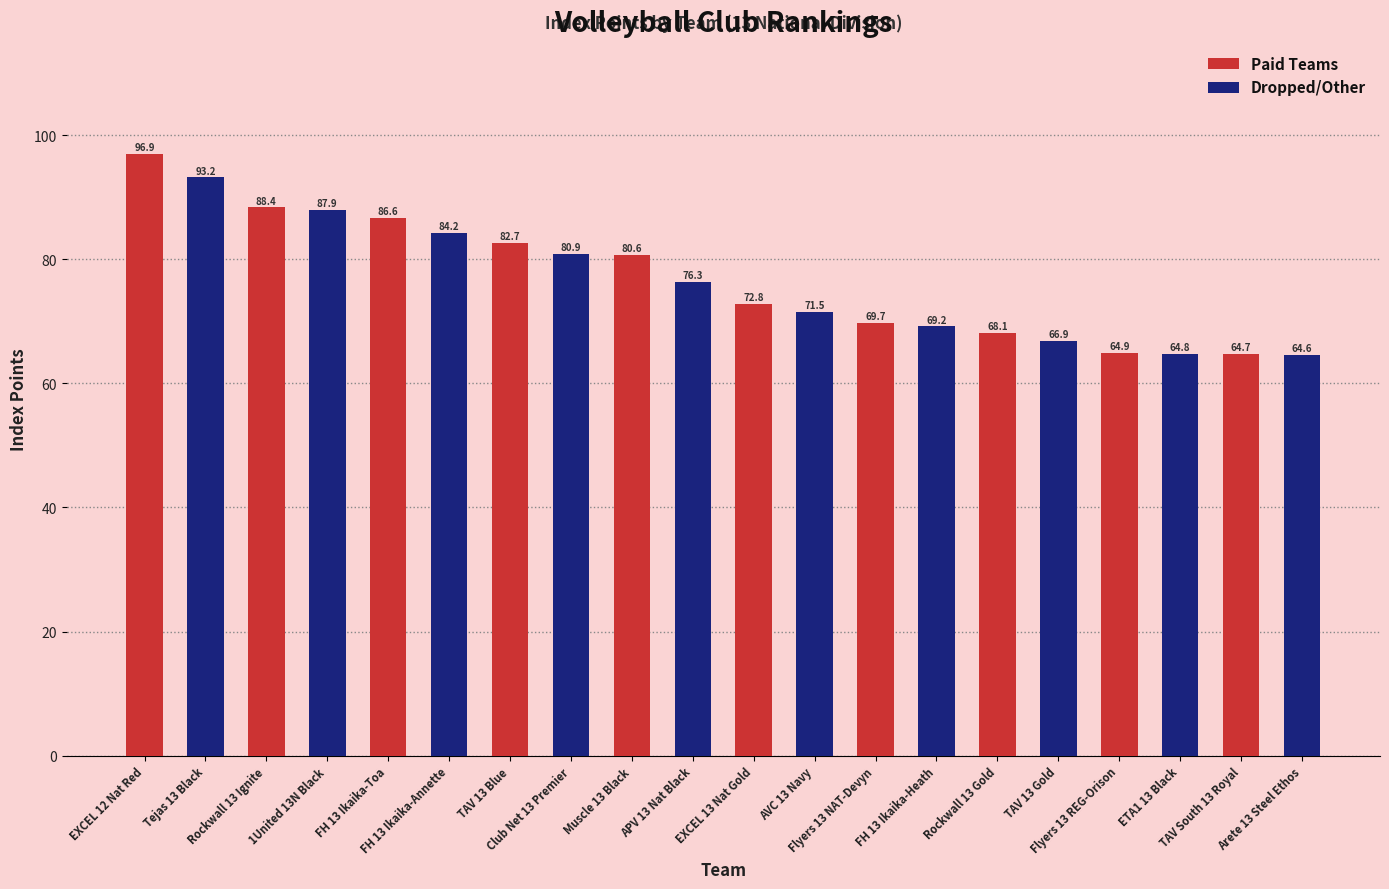

Which category has the lowest value across all series?

TAV South 13 Royal